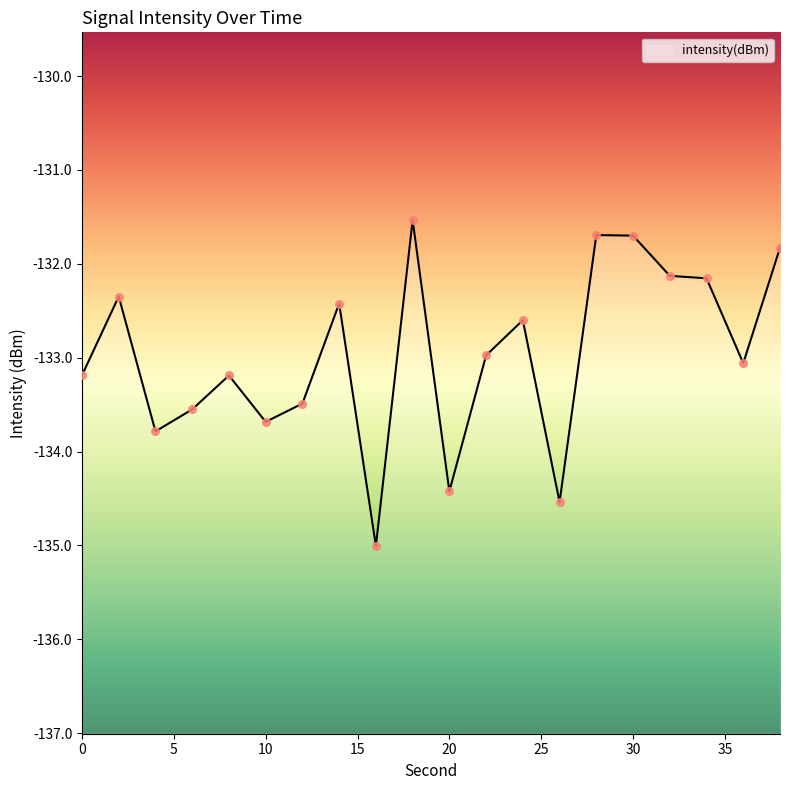

What is the change in value from 8 to 14?

+0.8